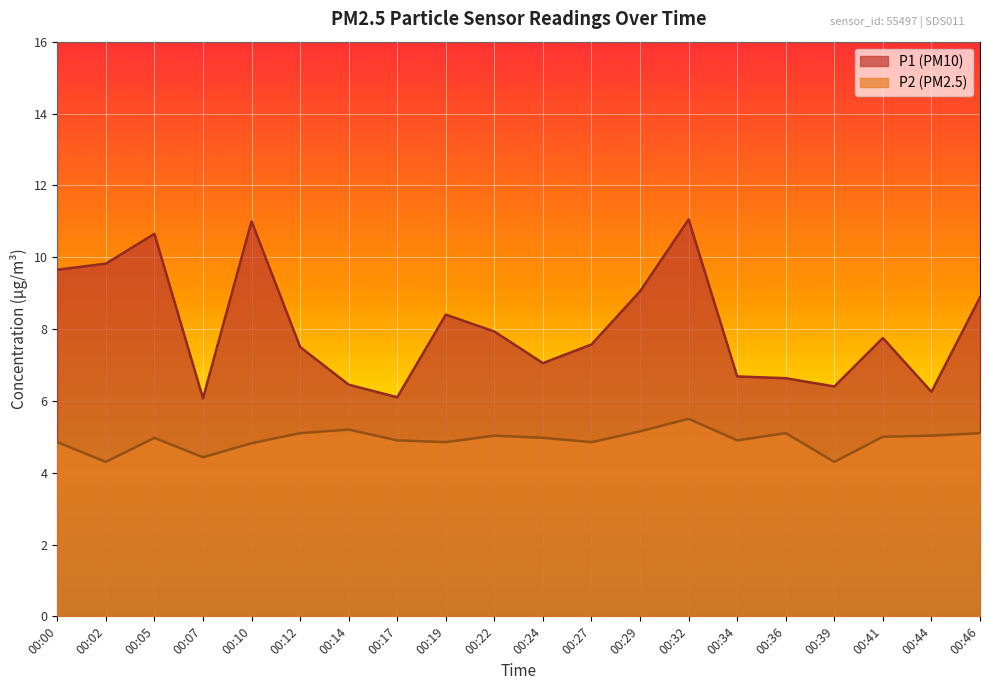

How many lines are shown in the chart?

2